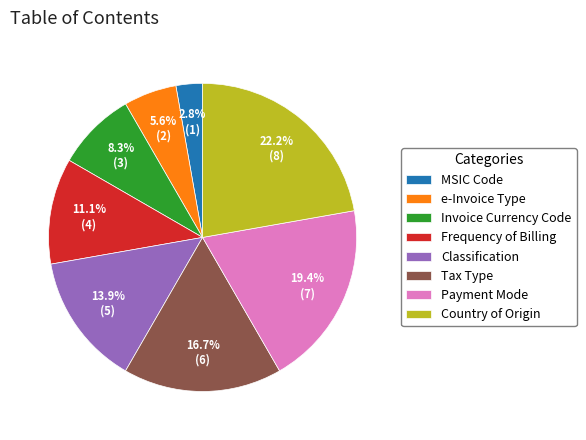

Is e-Invoice Type the majority of the pie?

No